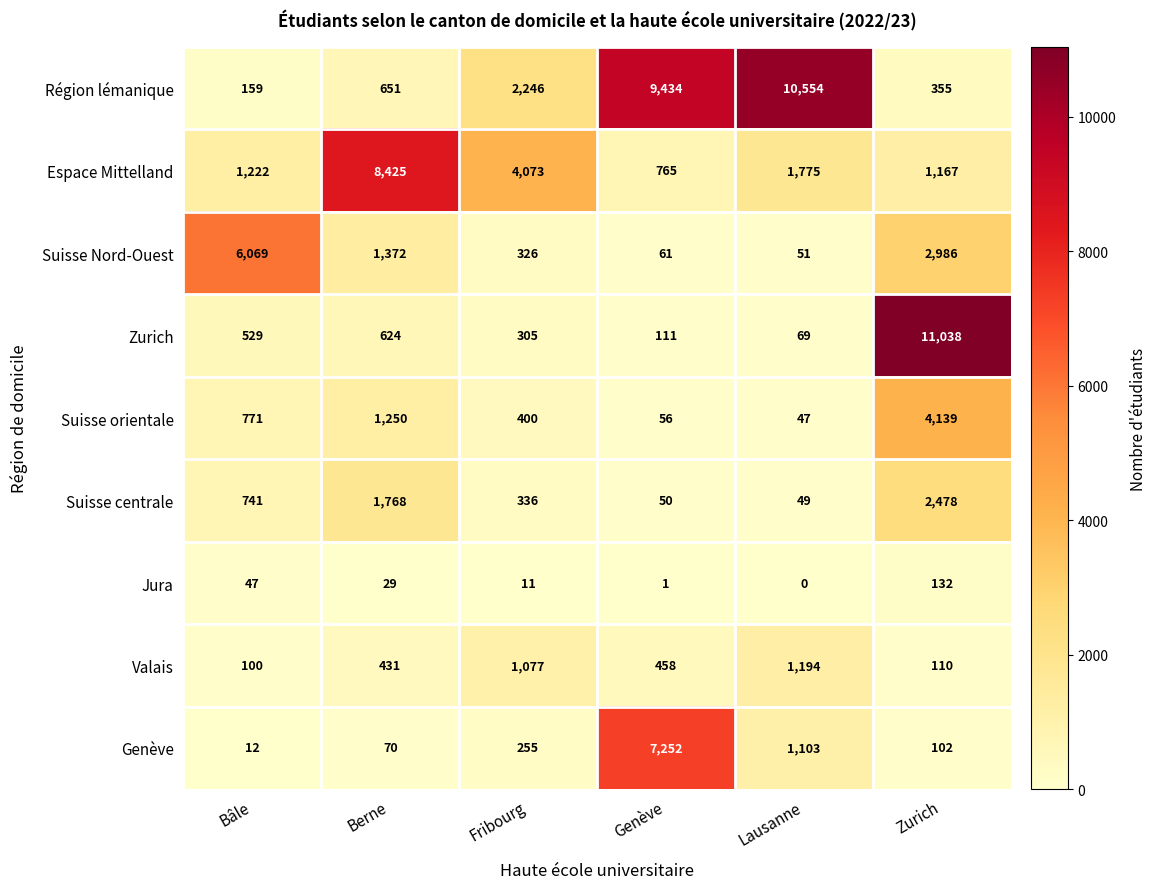

What is the difference between the second highest and second lowest values in the Zurich series?

513